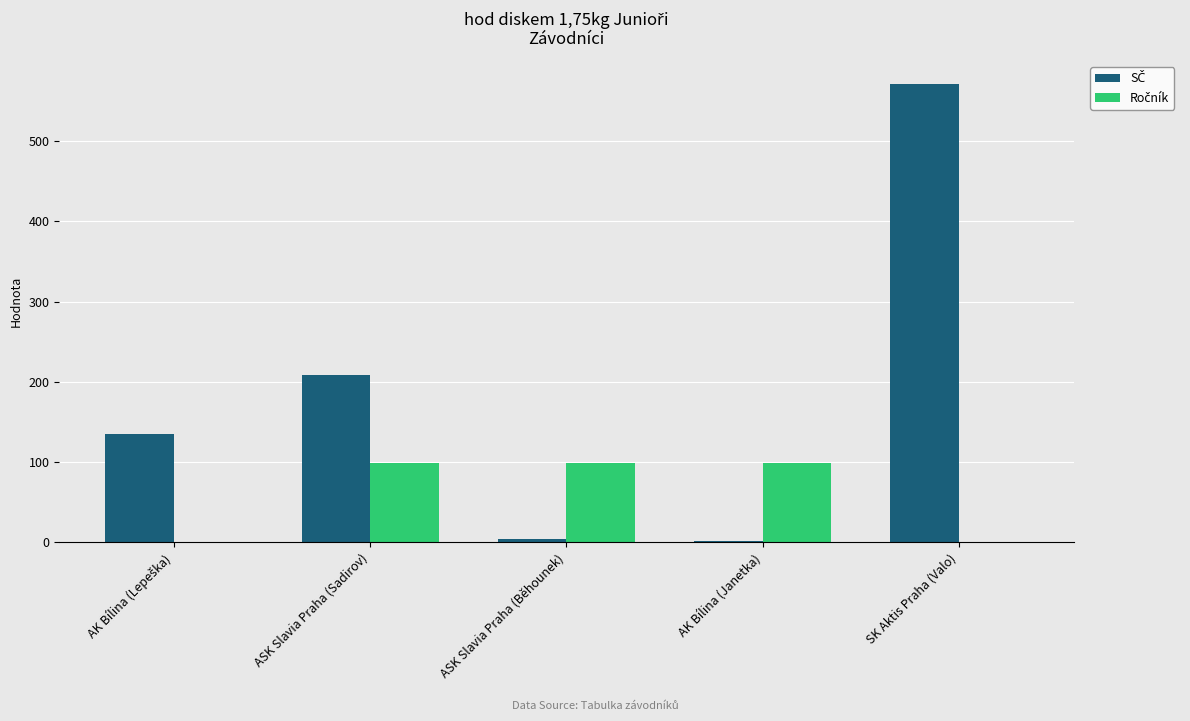

Which category has the highest value across all series?

SK Aktis Praha (Valo)